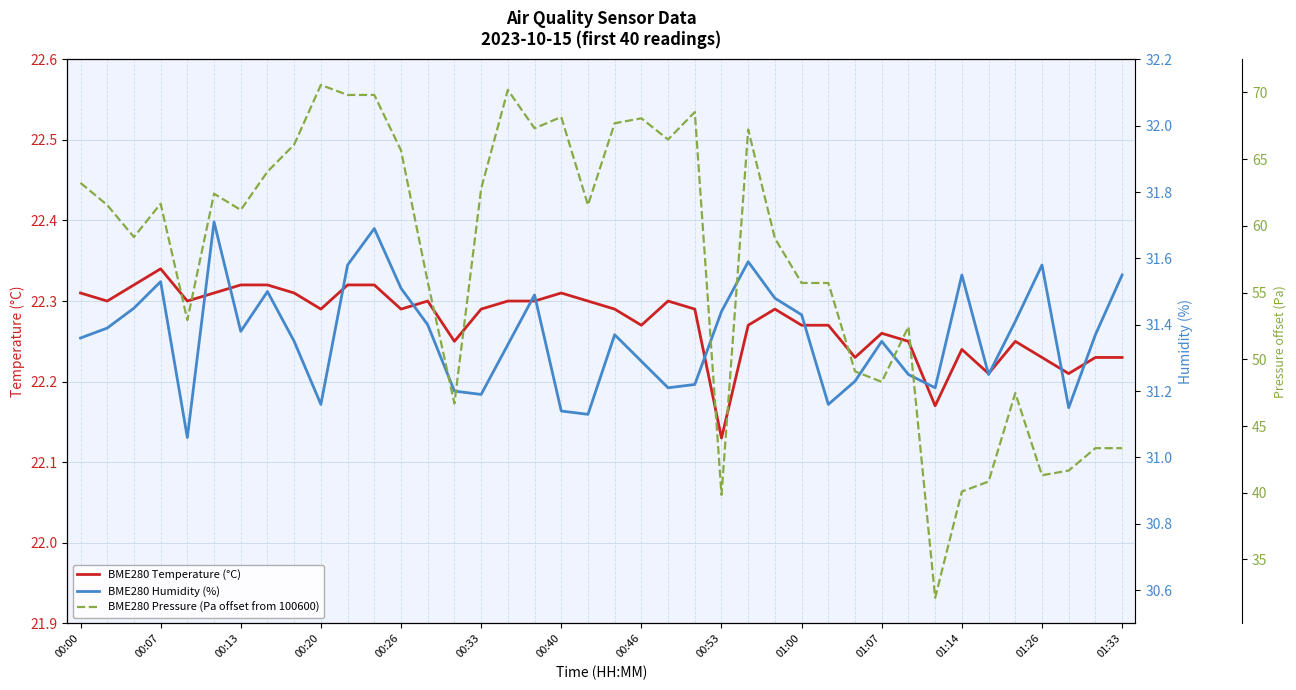

What is the value of the BME280 Temperature (°C) point at the 9th from the left?

22.3